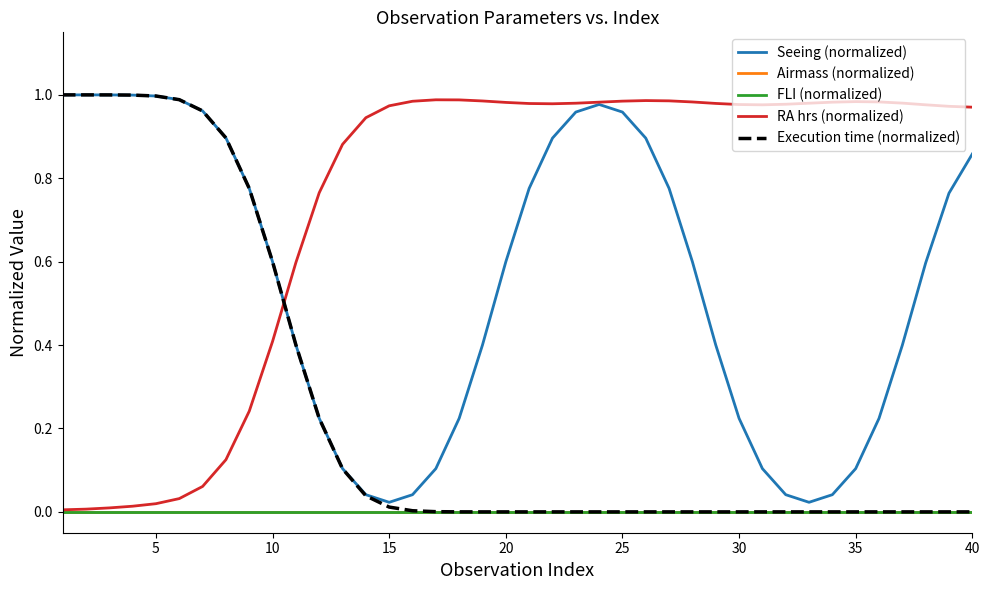

Does the chart display data point markers on the line(s)?

No